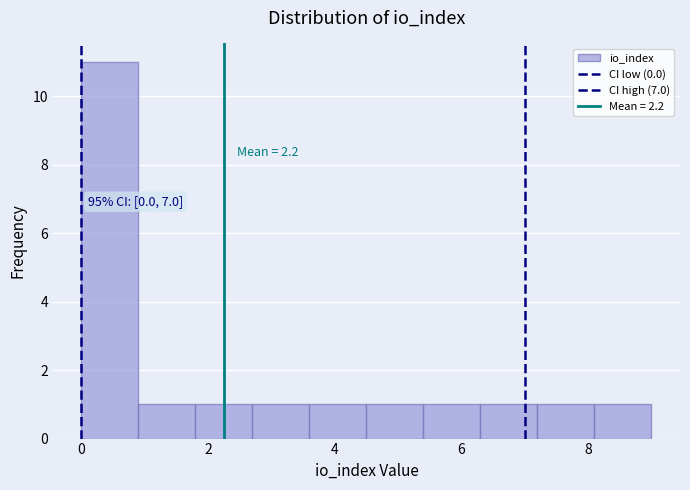

Which range on the x-axis has the tallest bar?

0.0 to 0.9